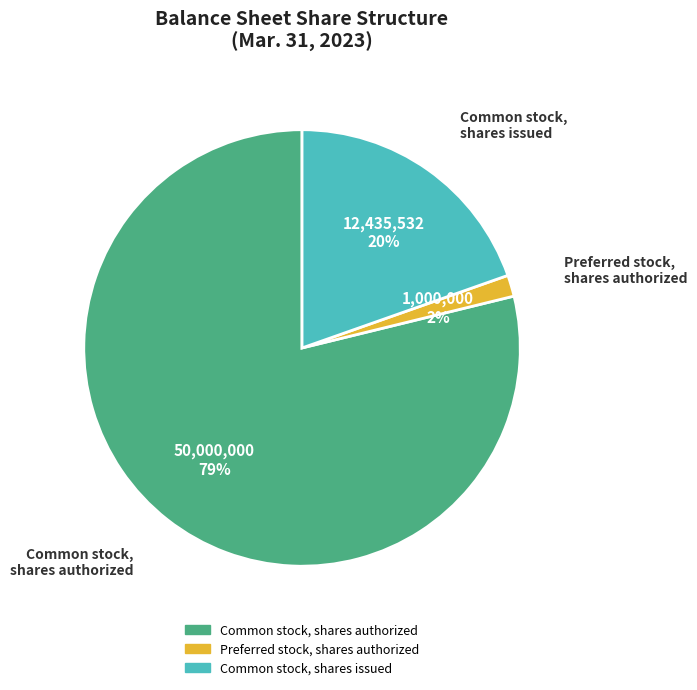

To the nearest percent, what percentage of the pie is Preferred stock, shares authorized?

2%